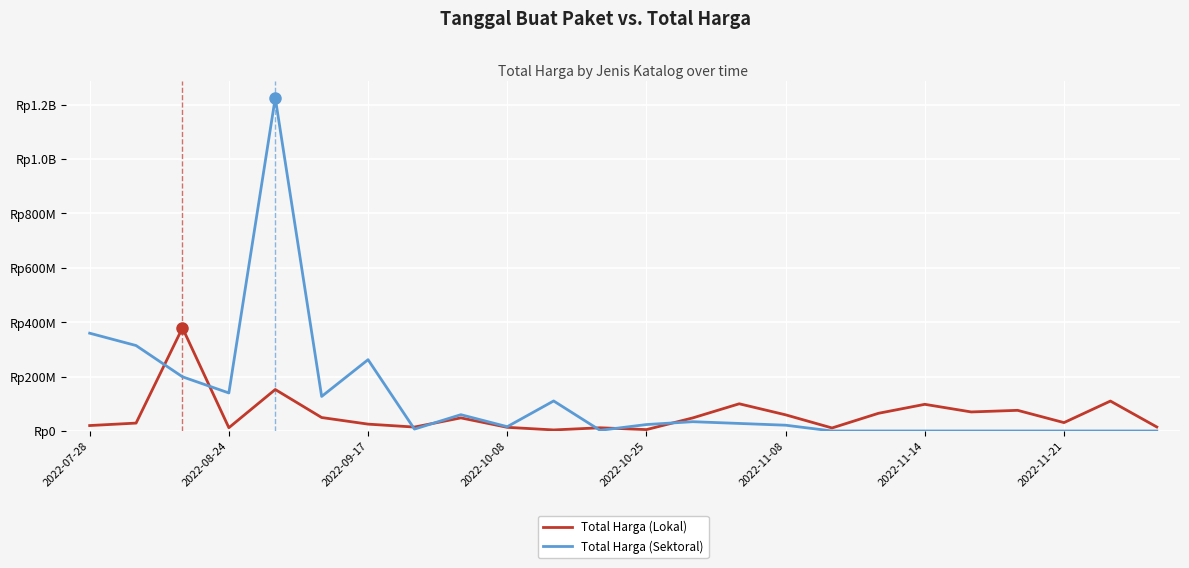

What are all the series names shown in the legend?

Total Harga (Lokal), Total Harga (Sektoral)